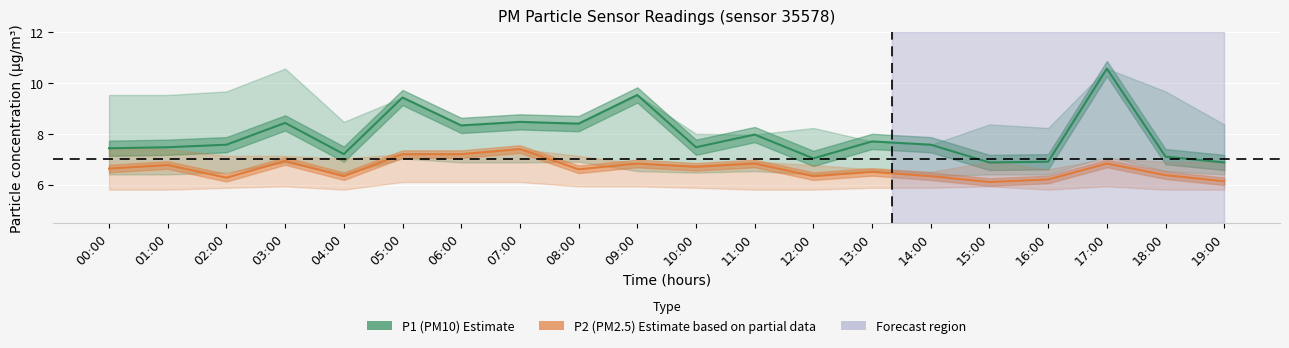

The P2 (PM2.5) series shows 6.7 at 10:00. True or false?

True